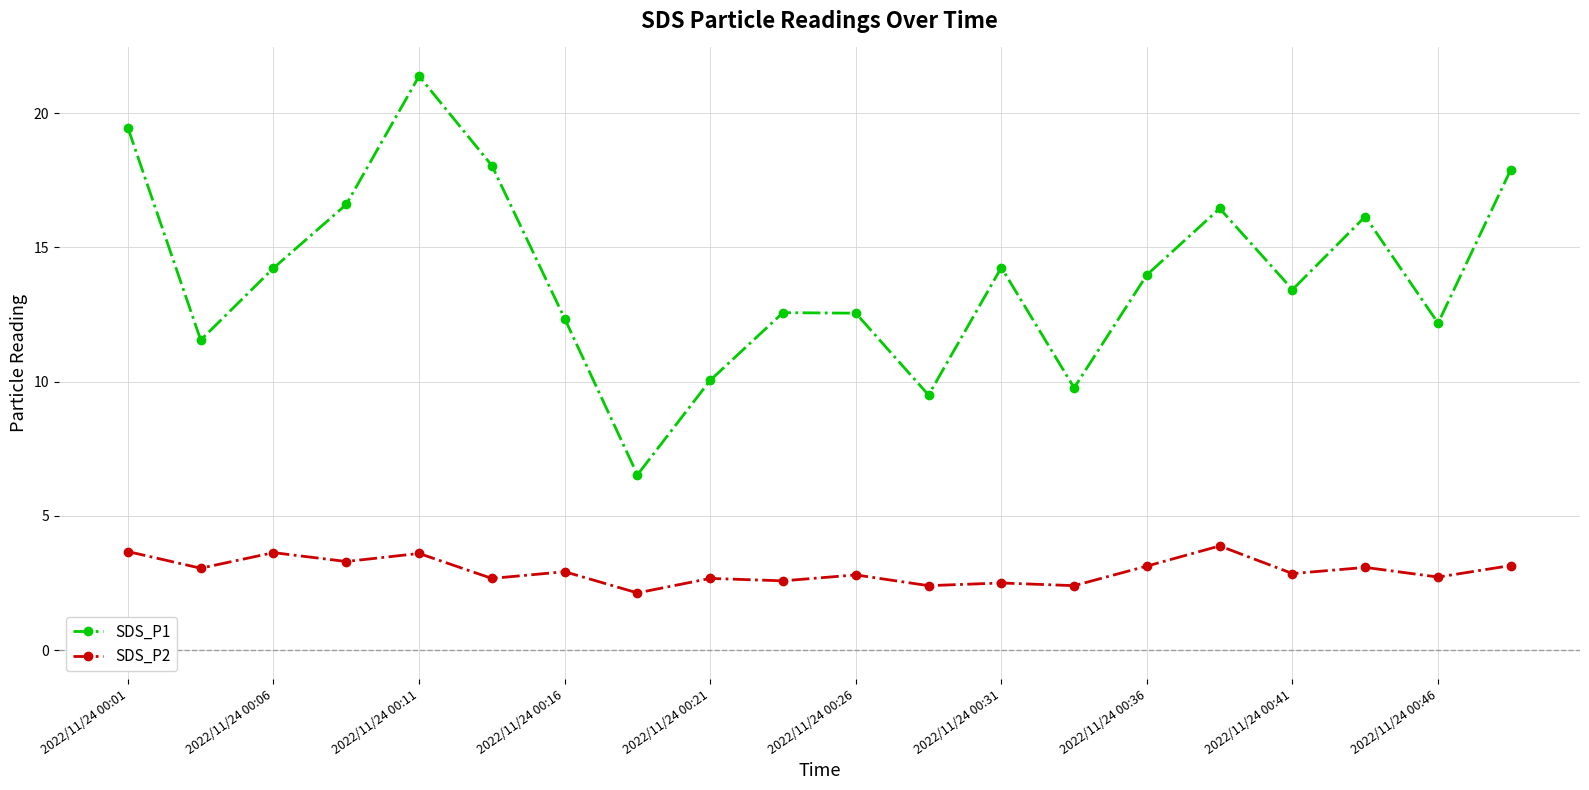

What is the average value of the SDS_P2 series?

3.0